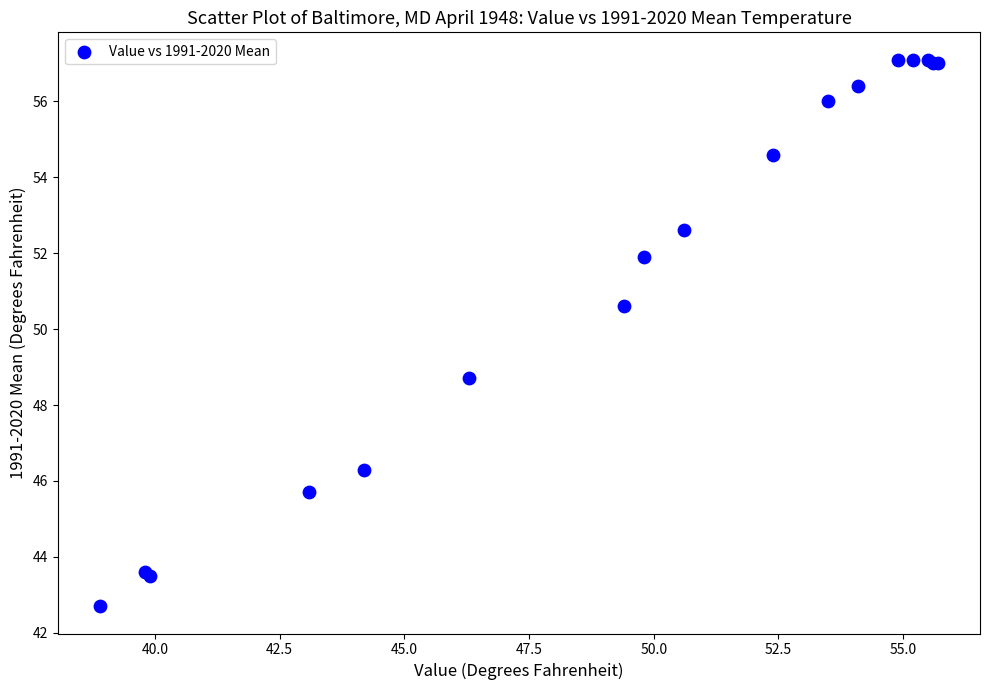

What Y value in the scatter plot is closest to 49?

48.7